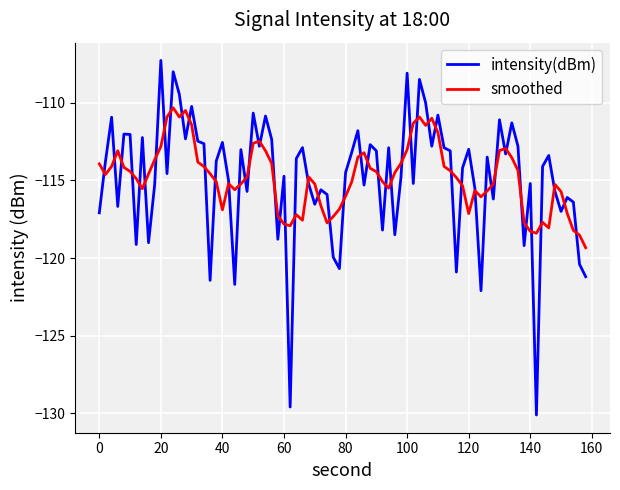

What is the minimum value for intensity(dBm)?

-130.1